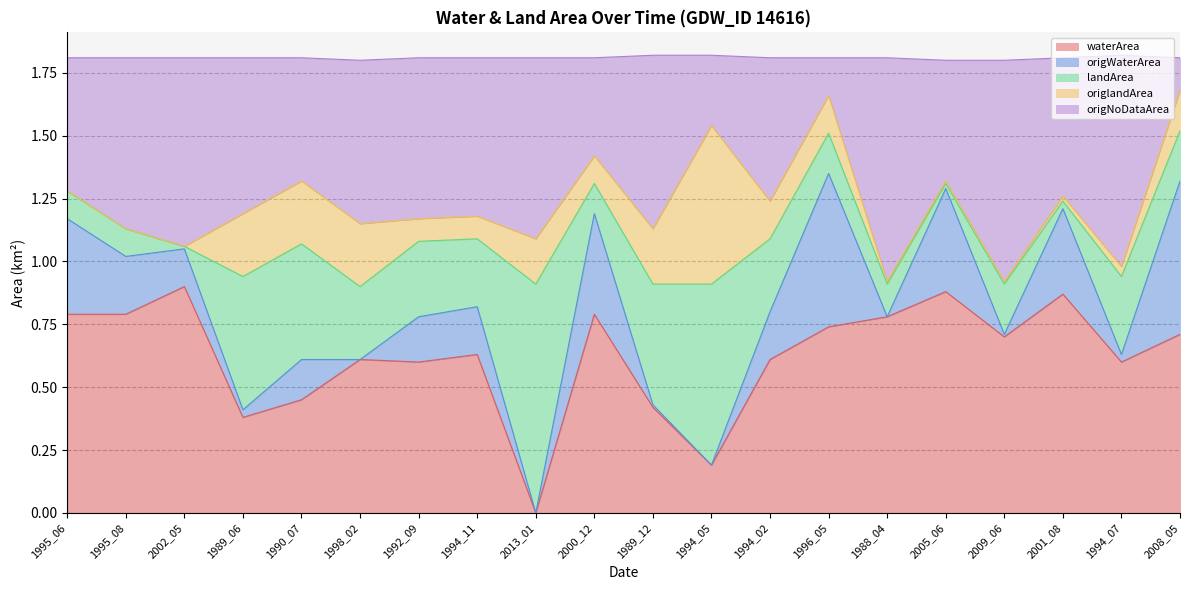

Which series has the largest total across all categories?

origNoDataArea